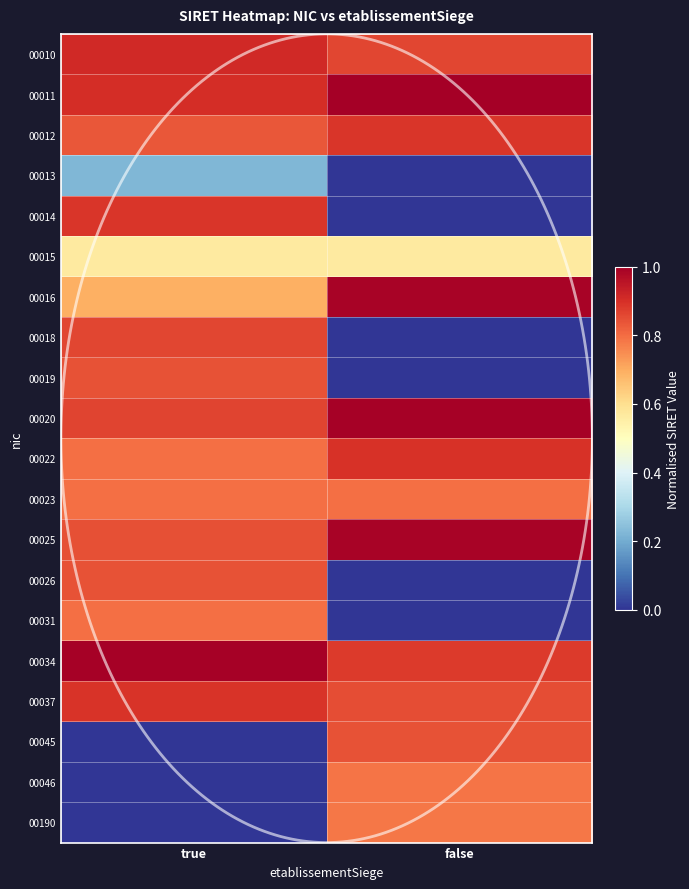

List the labels in order of 00015 value, smallest first.

true, false